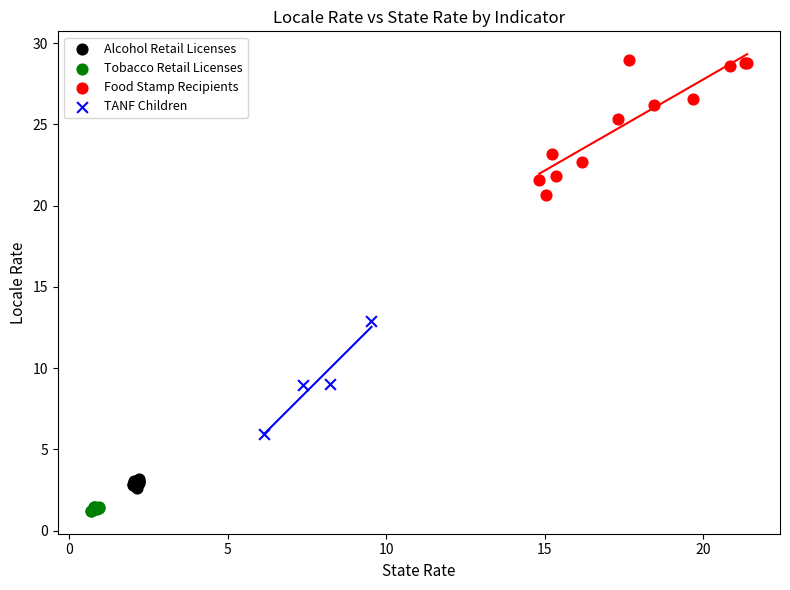

Which series contains the highest Y value?

Food Stamp Recipients